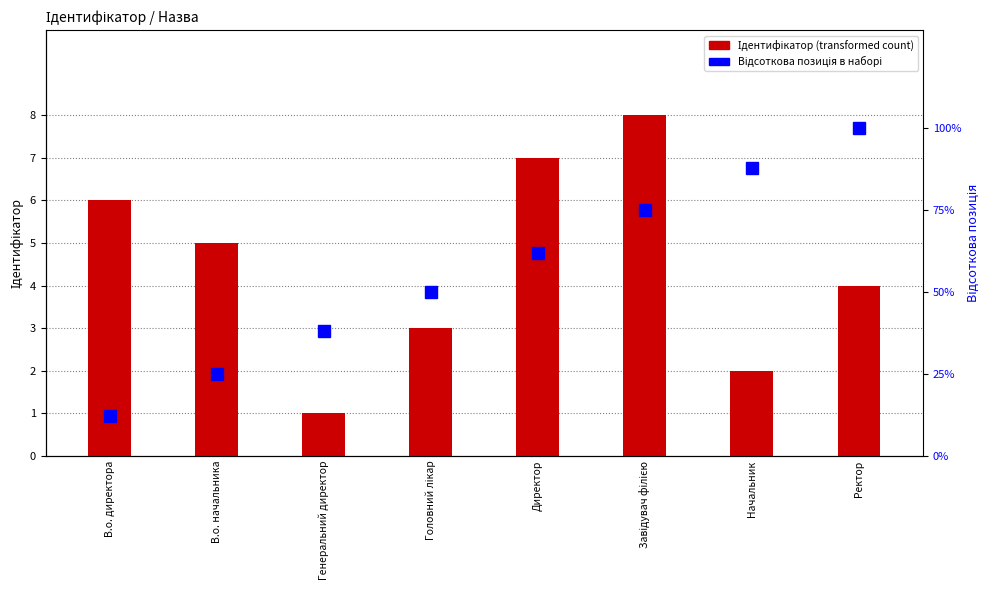

What is the smallest value displayed?

1